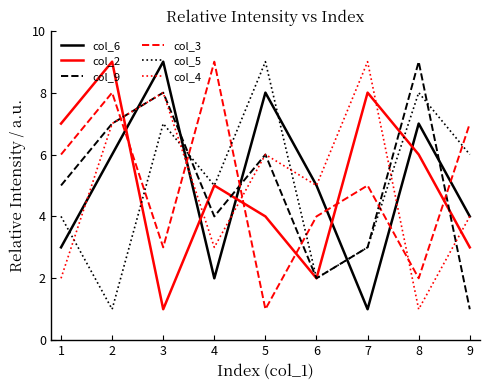

Where does the col_6 series first go above 5?

2